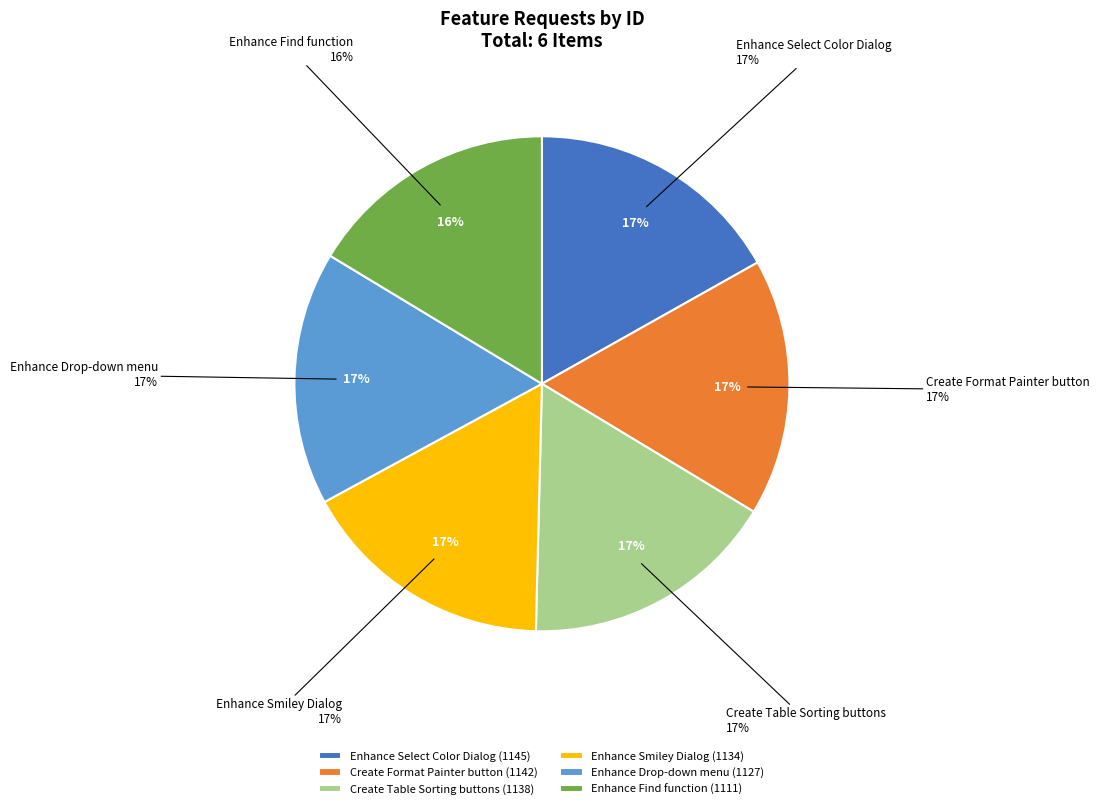

The Enhance Drop-down menu slice represents 3% of the pie. True or false?

False